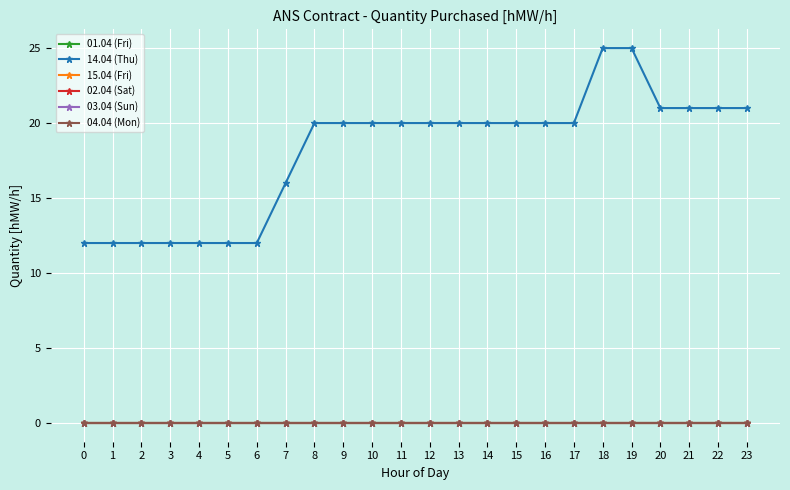

Is this an area chart (filled region under the line)?

No